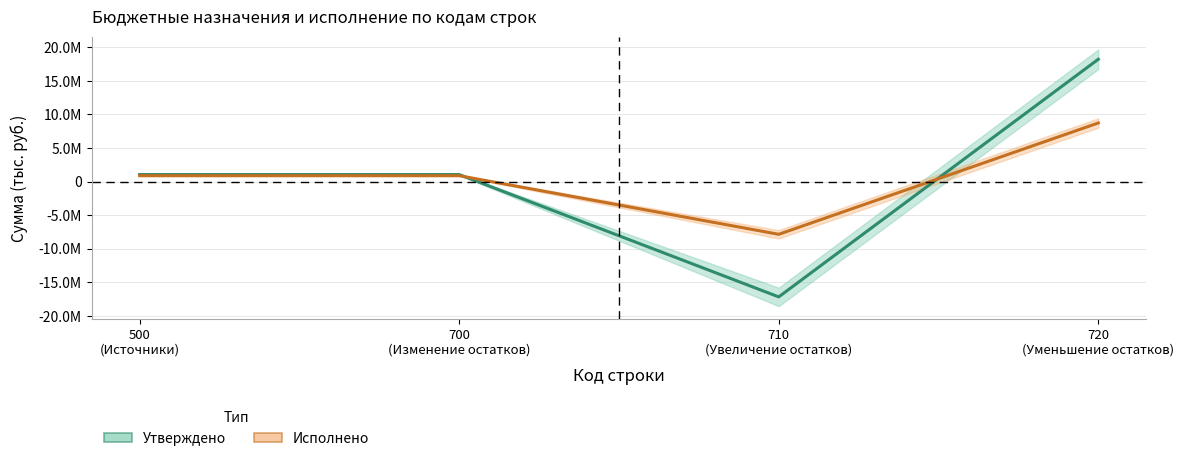

True or false: Утверждено (консолидированный бюджет) and Исполнено (консолидированный бюджет) intersect in this chart.

True